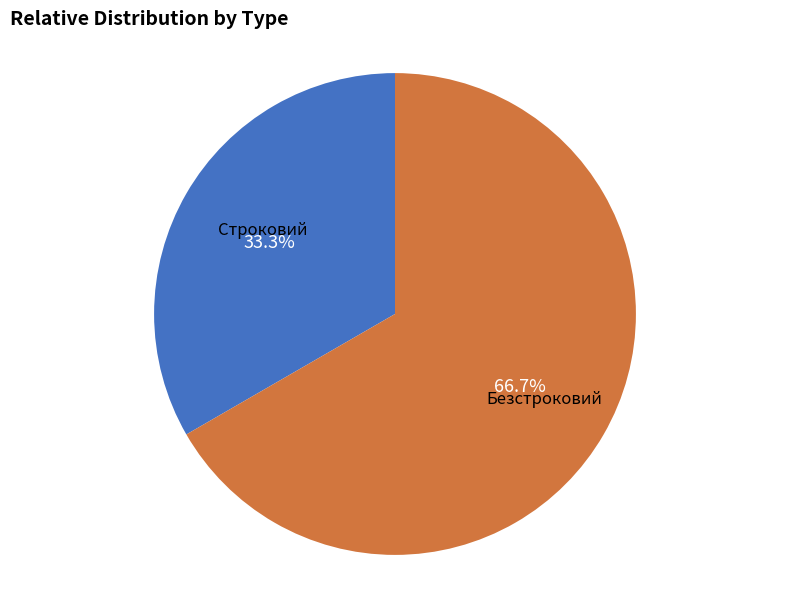

How many segments does this pie chart have?

2